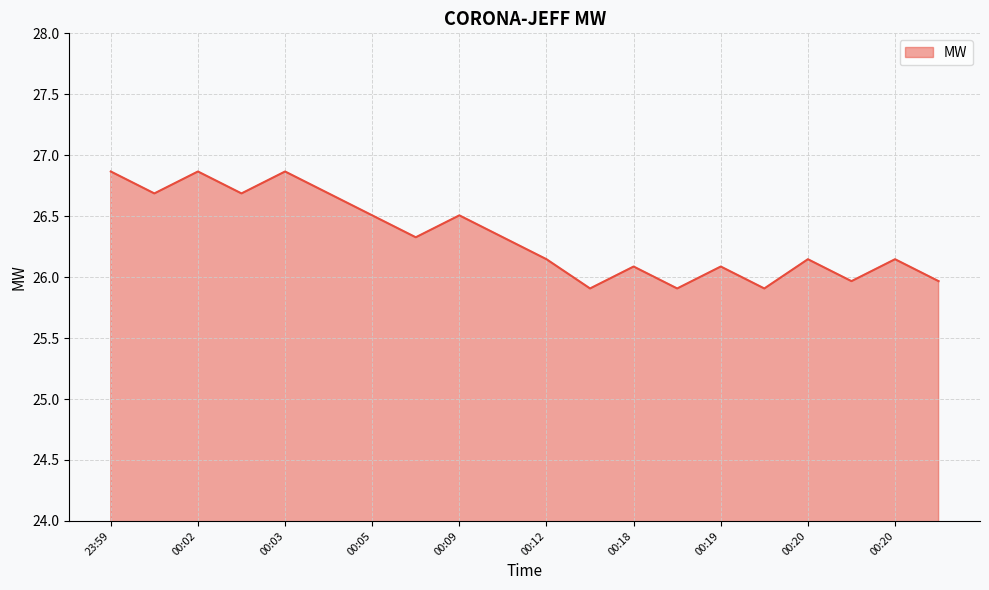

What is the difference between the maximum and minimum values?

1.0